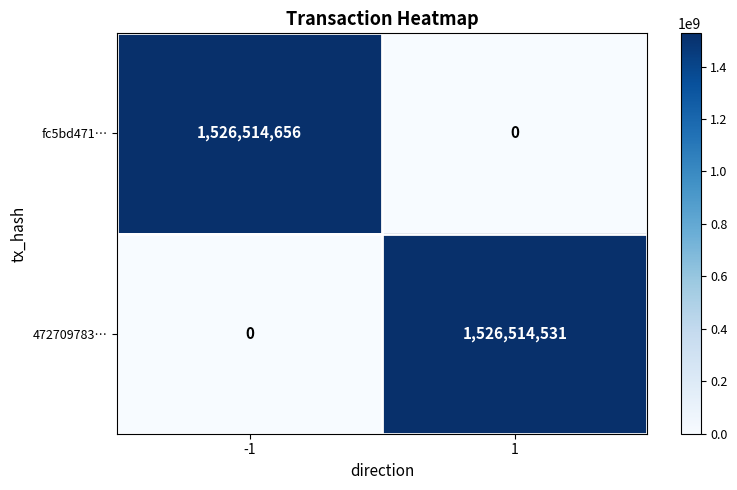

What is the difference between the highest and lowest values at -1?

1526514656